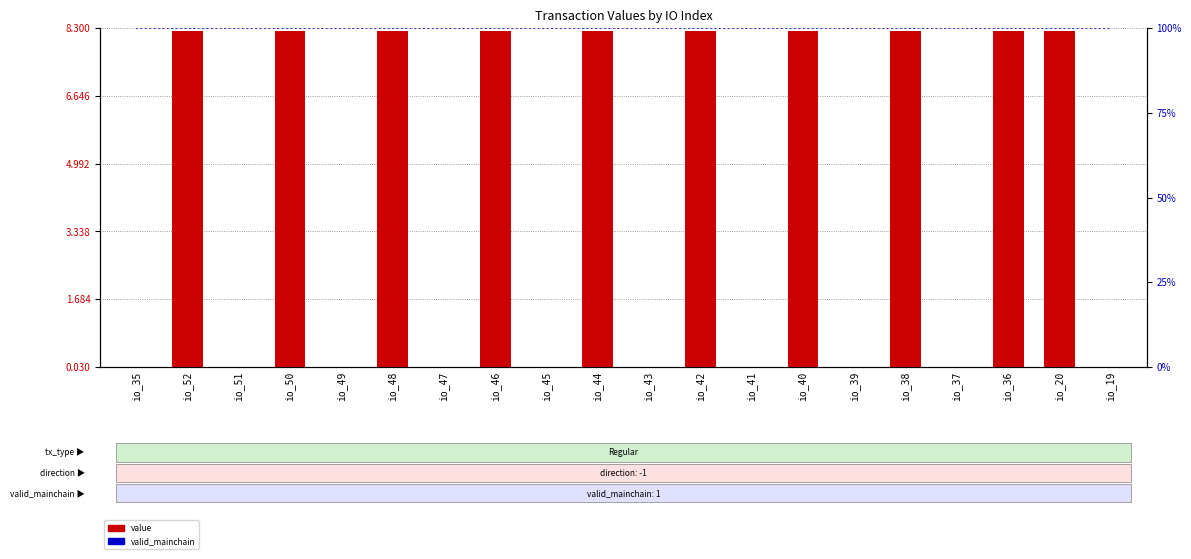

What is the lowest value of the valid_mainchain series?

100.0